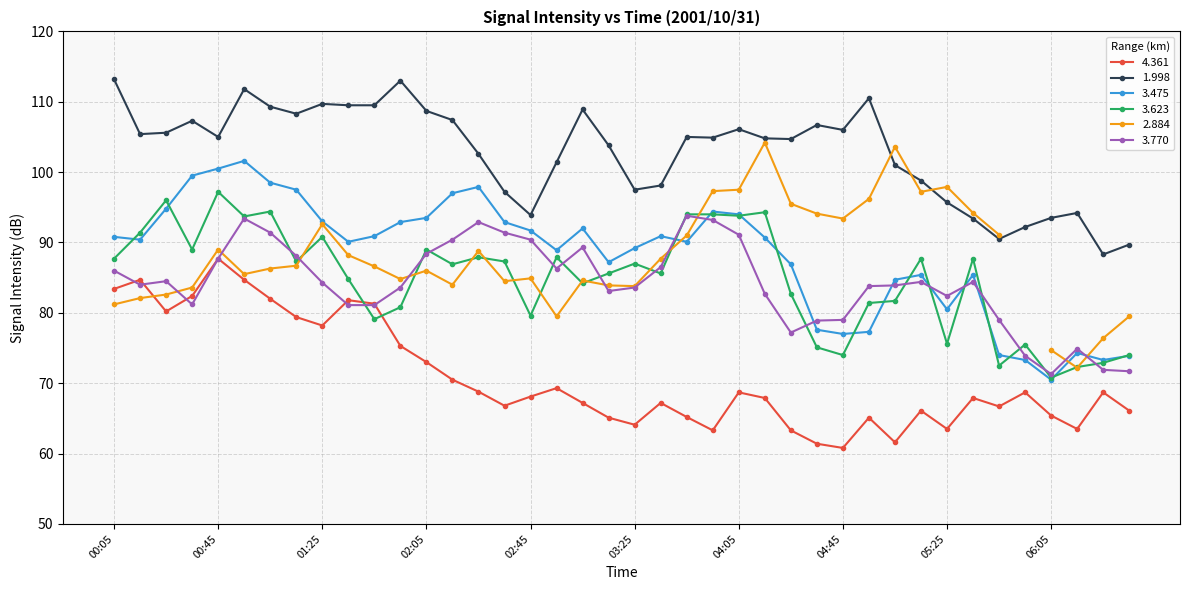

What is the maximum value shown in the chart?

113.2